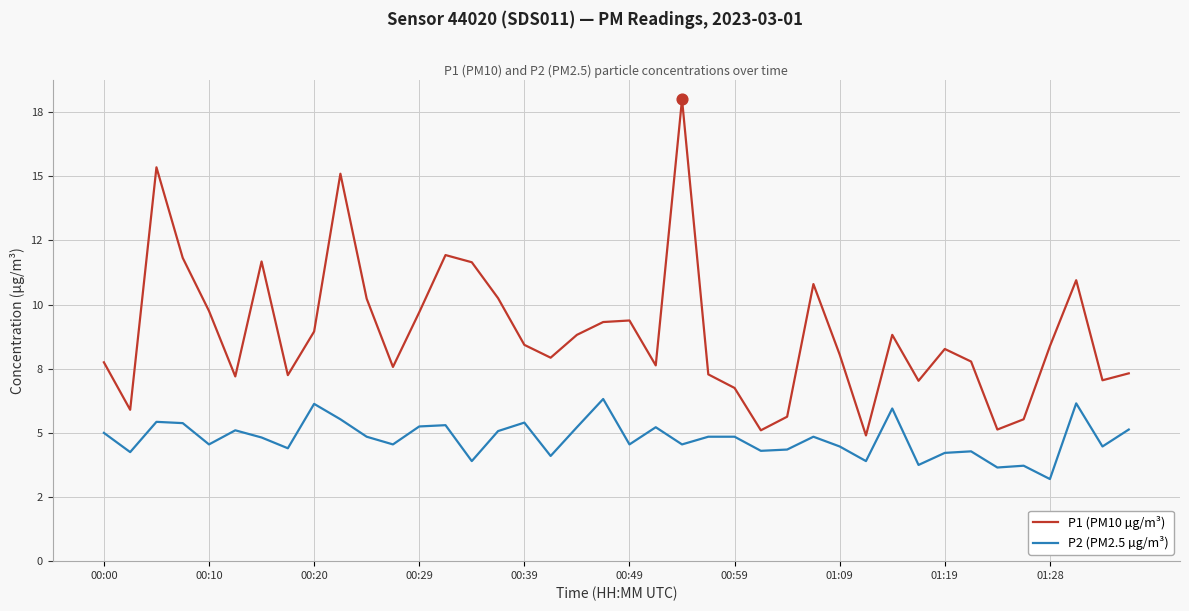

What are all the series names shown in the legend?

P1 (PM10 µg/m³), P2 (PM2.5 µg/m³)